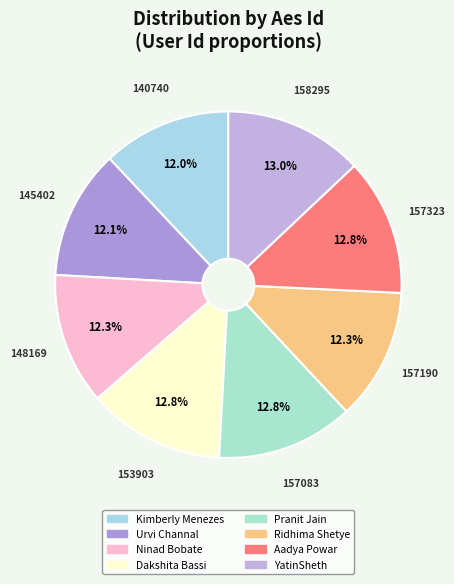

How many slices are in this pie chart?

8